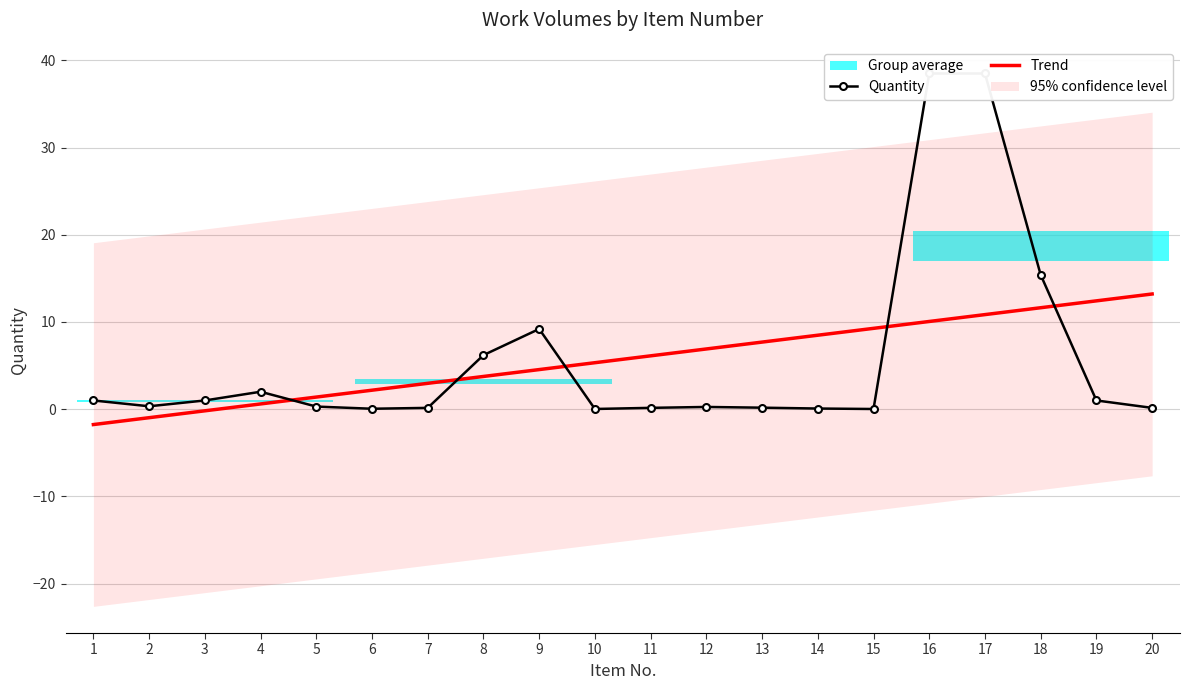

In Quantity, how many points are lower than both neighbors (excluding endpoints)?

4